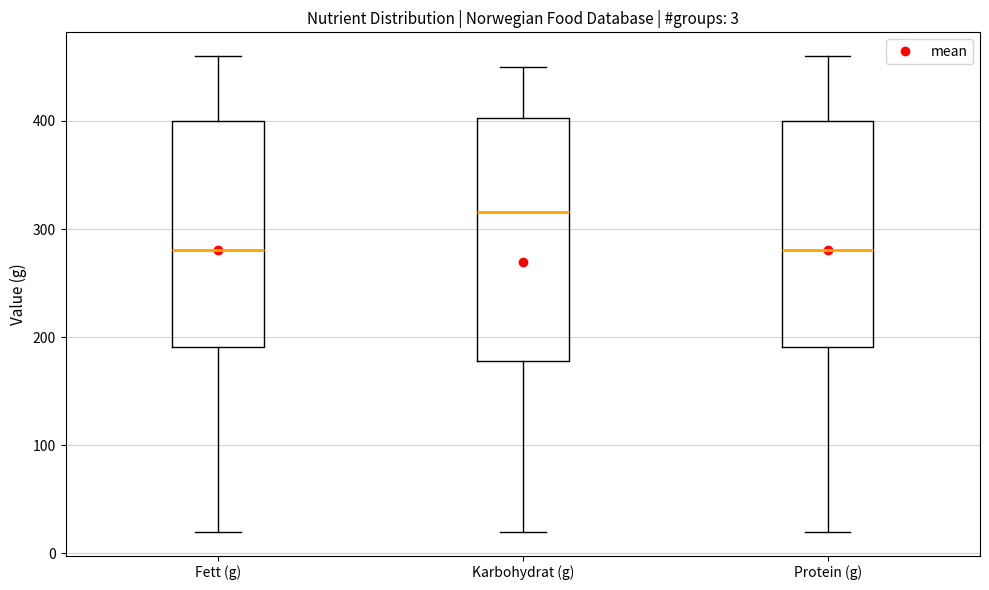

Which box has the highest median line?

Karbohydrat (g)